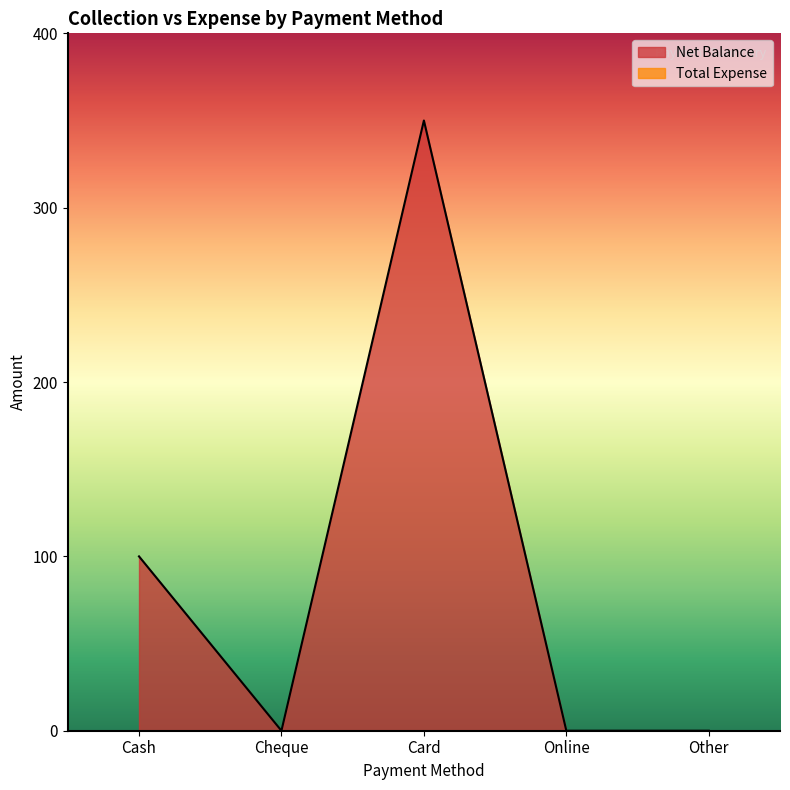

List the labels in order of value, largest first.

Card, Cash, Cheque, Online, Other